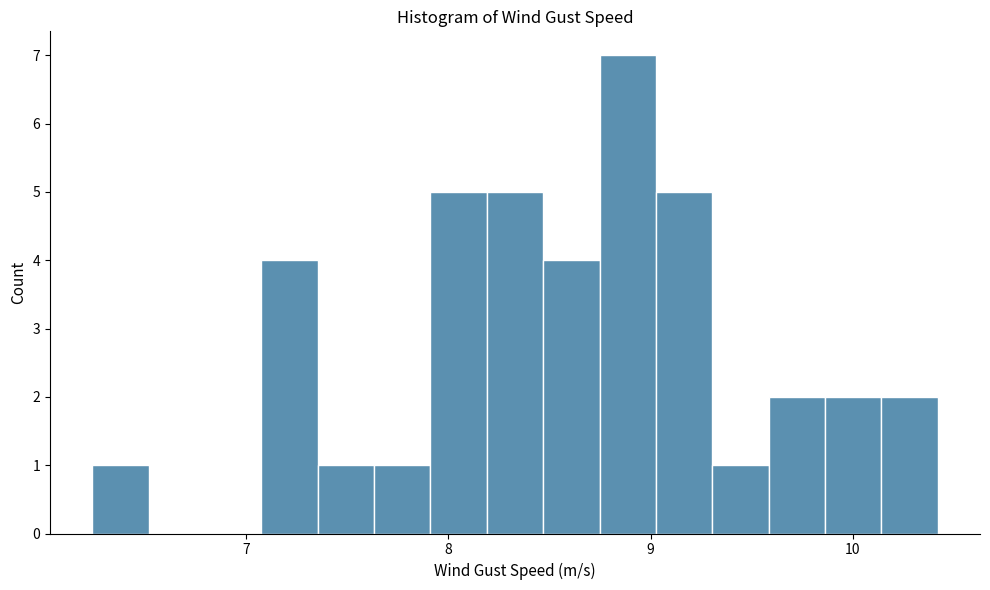

Around what value on the x-axis is the tallest bar? Give the approximate position of its centre, as read against the axis.

8.9